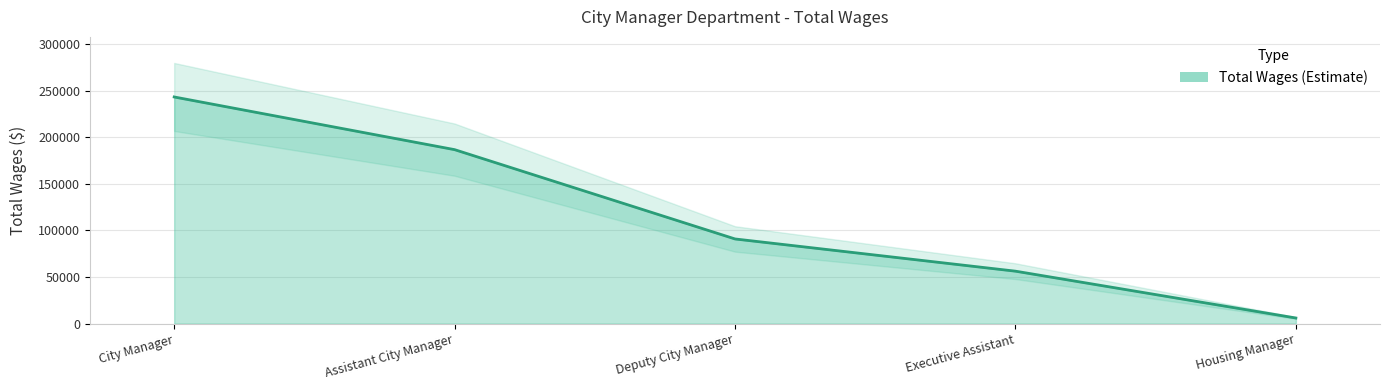

Reading left to right, what are all the values shown in this chart?

City Manager=243280	Assistant City Manager=186744	Deputy City Manager=90900	Executive Assistant=56327	Housing Manager=6072